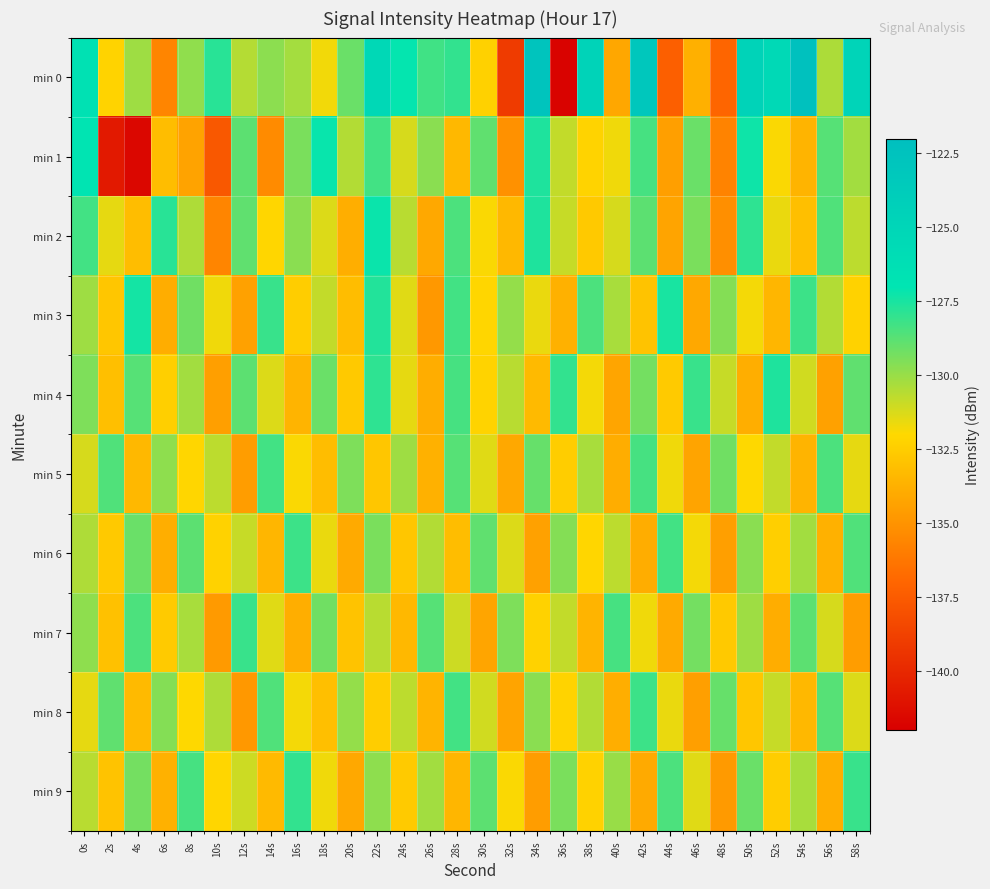

Reading left to right, what are all the values shown in this chart?

min 0: 0s=-126.5	2s=-132.2	4s=-130.1	6s=-135.6	8s=-129.8	10s=-127.8	12s=-130.5	14s=-129.8	16s=-130.2	18s=-131.7	20s=-129.1	22s=-125.3	24s=-127.1	26s=-128.3	28s=-128.0	30s=-132.3	32s=-139.1	34s=-122.6	36s=-141.8	38s=-124.7	40s=-134.1	42s=-123.1	44s=-137.3	46s=-133.7	48s=-137.0	50s=-124.7	52s=-125.5	54s=-122.3	56s=-130.4	58s=-124.8
min 1: 0s=-126.9	2s=-140.7	4s=-141.6	6s=-133.2	8s=-134.3	10s=-137.7	12s=-128.8	14s=-135.4	16s=-129.4	18s=-127.2	20s=-130.5	22s=-128.3	24s=-131.2	26s=-129.7	28s=-133.4	30s=-128.9	32s=-135.1	34s=-127.6	36s=-130.8	38s=-132.2	40s=-131.7	42s=-128.4	44s=-134.5	46s=-129.1	48s=-135.7	50s=-127.3	52s=-131.9	54s=-133.6	56s=-128.7	58s=-130.2
min 2: 0s=-128.3	2s=-131.5	4s=-133.2	6s=-127.8	8s=-130.4	10s=-135.6	12s=-128.9	14s=-132.1	16s=-129.7	18s=-131.3	20s=-133.8	22s=-127.2	24s=-130.6	26s=-134.1	28s=-128.5	30s=-131.9	32s=-133.4	34s=-127.6	36s=-130.9	38s=-132.7	40s=-131.2	42s=-128.8	44s=-134.3	46s=-129.4	48s=-135.2	50s=-127.9	52s=-131.6	54s=-133.1	56s=-128.6	58s=-130.7
min 3: 0s=-130.1	2s=-132.8	4s=-127.4	6s=-133.9	8s=-129.2	10s=-131.7	12s=-134.4	14s=-128.1	16s=-132.5	18s=-130.8	20s=-133.2	22s=-127.7	24s=-131.4	26s=-134.8	28s=-128.3	30s=-132.1	32s=-129.9	34s=-131.6	36s=-133.7	38s=-128.5	40s=-130.3	42s=-132.9	44s=-127.5	46s=-134.1	48s=-129.6	50s=-131.8	52s=-133.5	54s=-128.2	56s=-130.5	58s=-132.3
min 4: 0s=-129.5	2s=-133.1	4s=-128.7	6s=-132.4	8s=-130.2	10s=-134.5	12s=-128.8	14s=-131.3	16s=-133.6	18s=-129.1	20s=-132.7	22s=-127.9	24s=-131.5	26s=-133.9	28s=-128.4	30s=-132.2	32s=-130.6	34s=-133.3	36s=-128.0	38s=-131.8	40s=-134.2	42s=-129.3	44s=-132.6	46s=-128.1	48s=-130.9	50s=-133.8	52s=-127.6	54s=-131.1	56s=-134.4	58s=-128.9
min 5: 0s=-131.2	2s=-128.6	4s=-133.4	6s=-129.8	8s=-132.1	10s=-130.7	12s=-134.6	14s=-128.3	16s=-131.9	18s=-133.2	20s=-129.5	22s=-132.8	24s=-130.1	26s=-133.7	28s=-128.7	30s=-131.4	32s=-134.1	34s=-129.0	36s=-132.5	38s=-130.3	40s=-133.9	42s=-128.4	44s=-131.7	46s=-134.3	48s=-129.2	50s=-132.0	52s=-130.8	54s=-133.6	56s=-128.5	58s=-131.5
min 6: 0s=-130.4	2s=-132.7	4s=-129.1	6s=-133.8	8s=-128.8	10s=-132.3	12s=-130.9	14s=-133.5	16s=-128.2	18s=-131.6	20s=-134.0	22s=-129.4	24s=-132.8	26s=-130.5	28s=-133.2	30s=-128.9	32s=-131.3	34s=-134.4	36s=-129.6	38s=-132.1	40s=-130.7	42s=-133.9	44s=-128.3	46s=-131.8	48s=-134.5	50s=-129.7	52s=-132.4	54s=-130.2	56s=-133.7	58s=-128.6
min 7: 0s=-129.8	2s=-133.0	4s=-128.5	6s=-132.6	8s=-130.3	10s=-134.7	12s=-128.1	14s=-131.4	16s=-133.8	18s=-129.2	20s=-132.9	22s=-130.6	24s=-133.4	26s=-128.7	28s=-131.0	30s=-134.2	32s=-129.5	34s=-132.3	36s=-130.8	38s=-133.6	40s=-128.4	42s=-131.7	44s=-134.0	46s=-129.3	48s=-132.7	50s=-130.1	52s=-133.9	54s=-128.8	56s=-131.2	58s=-134.6
min 8: 0s=-131.5	2s=-128.9	4s=-133.3	6s=-129.6	8s=-132.0	10s=-130.4	12s=-134.8	14s=-128.6	16s=-131.8	18s=-133.1	20s=-129.9	22s=-132.5	24s=-130.7	26s=-133.6	28s=-128.3	30s=-131.1	32s=-134.3	34s=-129.7	36s=-132.2	38s=-130.5	40s=-133.8	42s=-128.2	44s=-131.6	46s=-134.5	48s=-129.0	50s=-132.8	52s=-130.9	54s=-133.4	56s=-128.7	58s=-131.3
min 9: 0s=-130.6	2s=-132.9	4s=-129.3	6s=-133.7	8s=-128.4	10s=-132.1	12s=-131.0	14s=-133.3	16s=-128.0	18s=-131.7	20s=-134.1	22s=-129.8	24s=-132.6	26s=-130.2	28s=-133.5	30s=-128.8	32s=-131.9	34s=-134.6	36s=-129.4	38s=-132.3	40s=-130.0	42s=-134.0	44s=-128.5	46s=-131.4	48s=-134.7	50s=-129.1	52s=-132.5	54s=-130.3	56s=-133.8	58s=-128.1